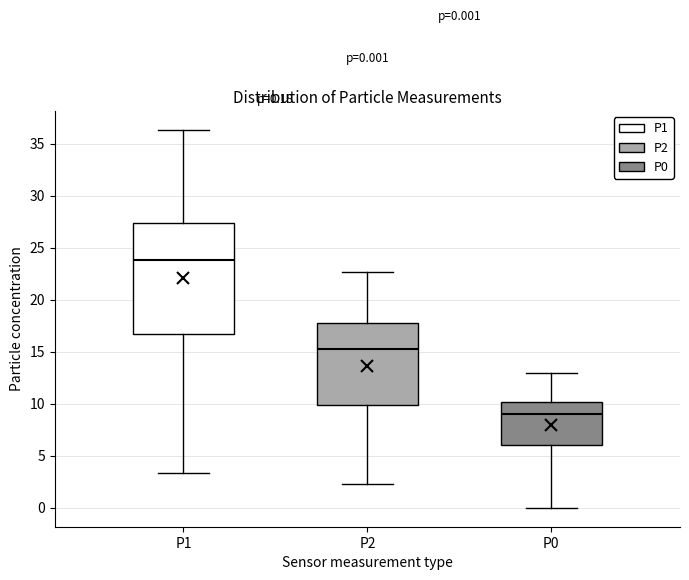

Which box's median line is the lowest?

P0